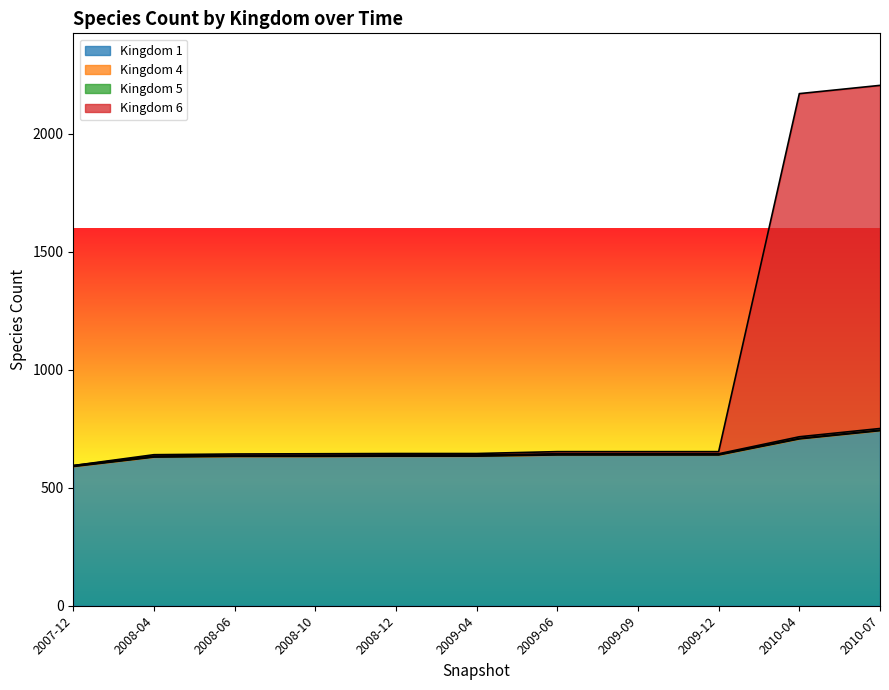

What is the value of the Kingdom 6 point at the 8th from the left?

653